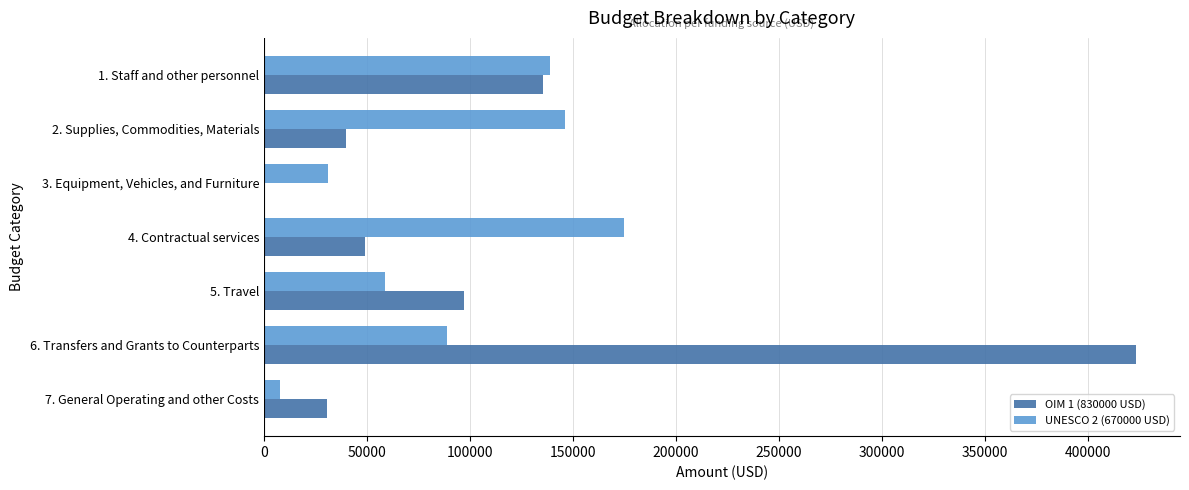

Between 3. Equipment, Vehicles, and Furniture and 6. Transfers and Grants to Counterparts, which series saw the biggest shift?

OIM 1 (830000 USD)